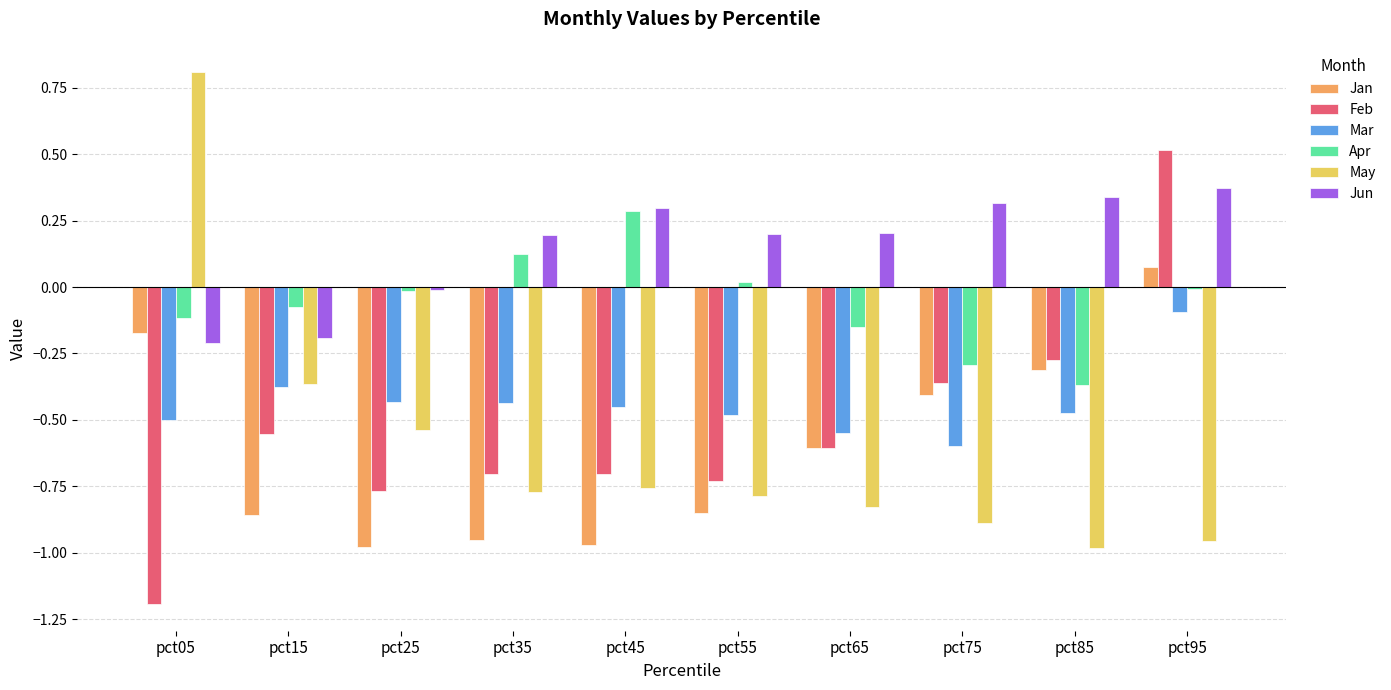

What is the maximum value shown in the chart?

0.8